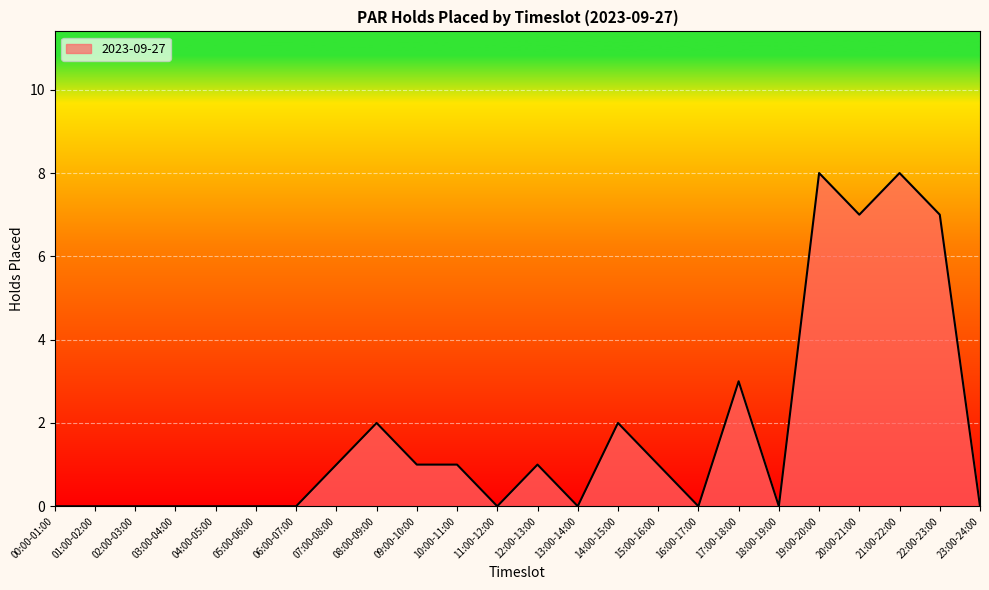

Which has a higher value, 02:00-03:00 or 21:00-22:00?

21:00-22:00